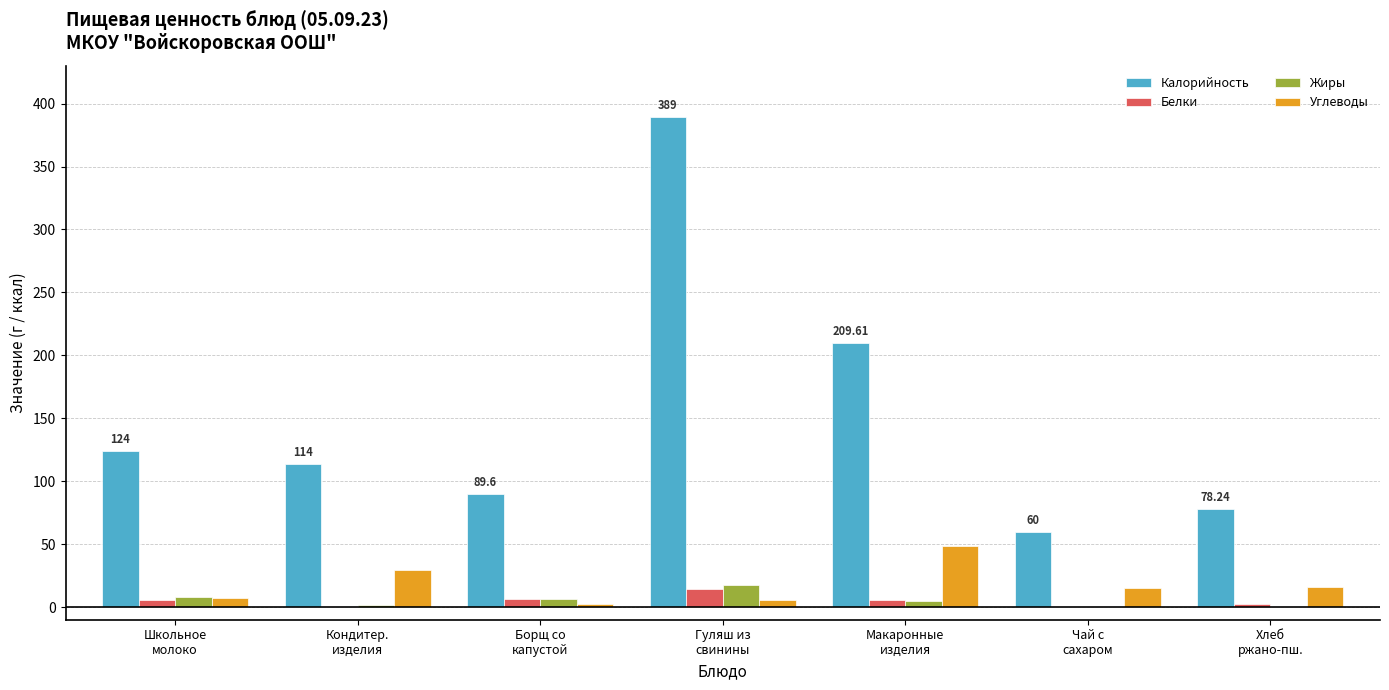

Is it true that Жиры equals 8.0 at Школьное
молоко?

True